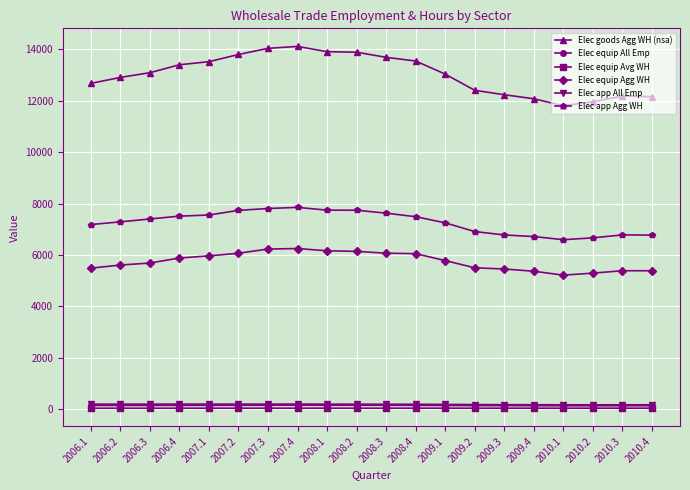

What is the value of the Elec goods Agg WH (nsa) point at the 10th from the left?

13885.7